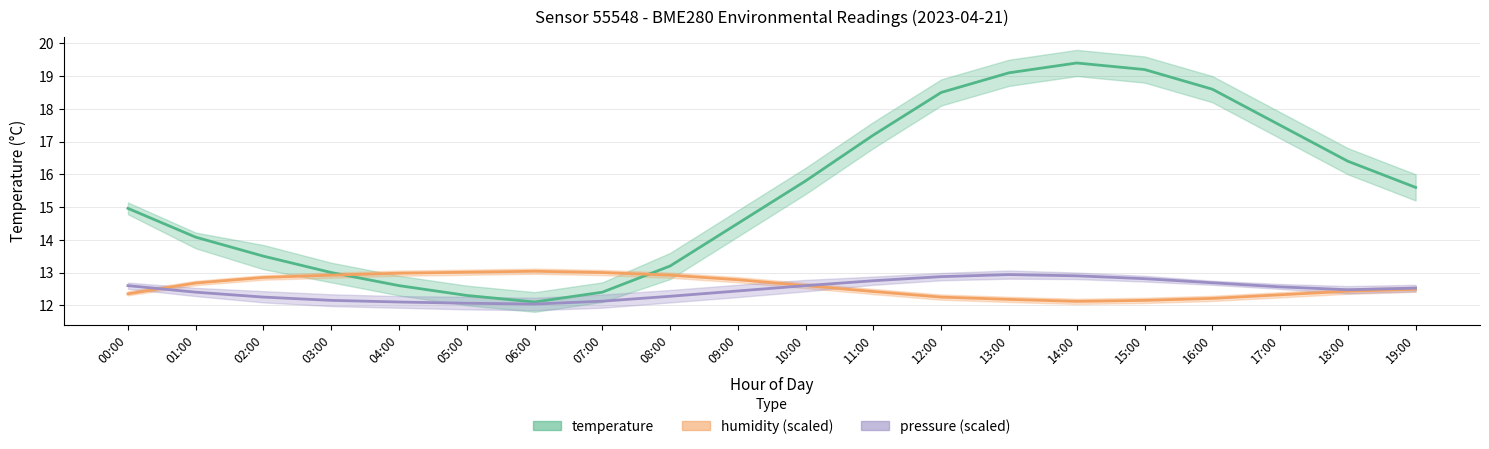

List the labels in order of temperature value, largest first.

14:00, 15:00, 13:00, 16:00, 12:00, 17:00, 11:00, 18:00, 10:00, 19:00, 00:00, 09:00, 01:00, 02:00, 08:00, 03:00, 04:00, 07:00, 05:00, 06:00